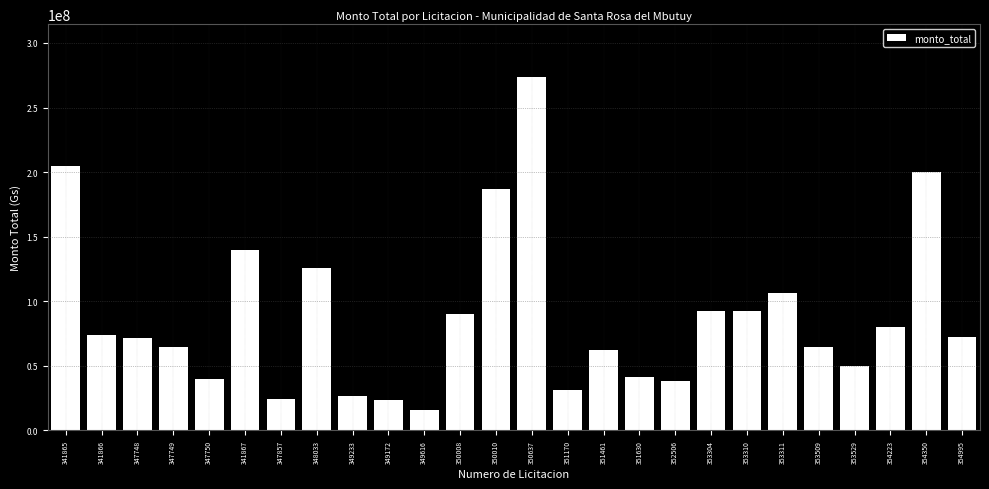

What is the maximum value shown in the chart?

273548800